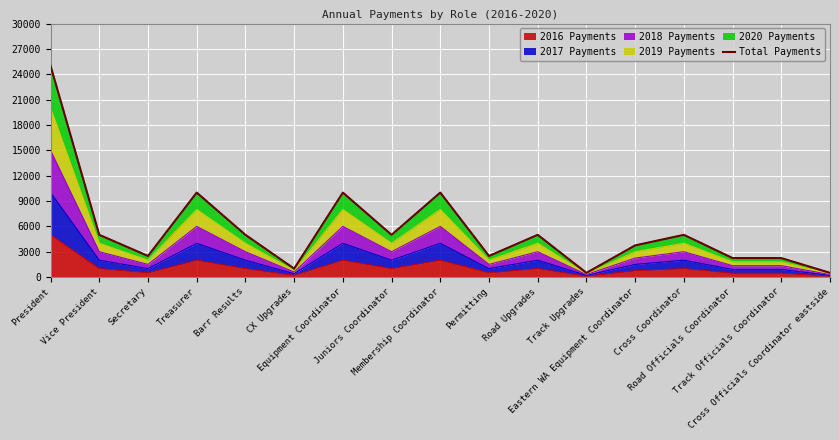

What is the sum of all values?

95250